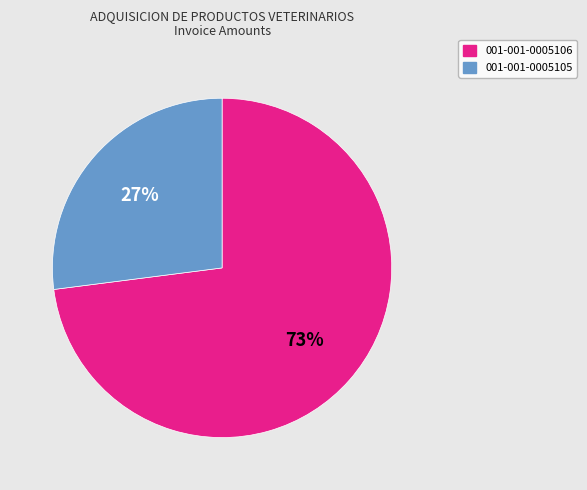

To the nearest percent, what is the combined percentage of 001-001-0005106 and 001-001-0005105?

100%